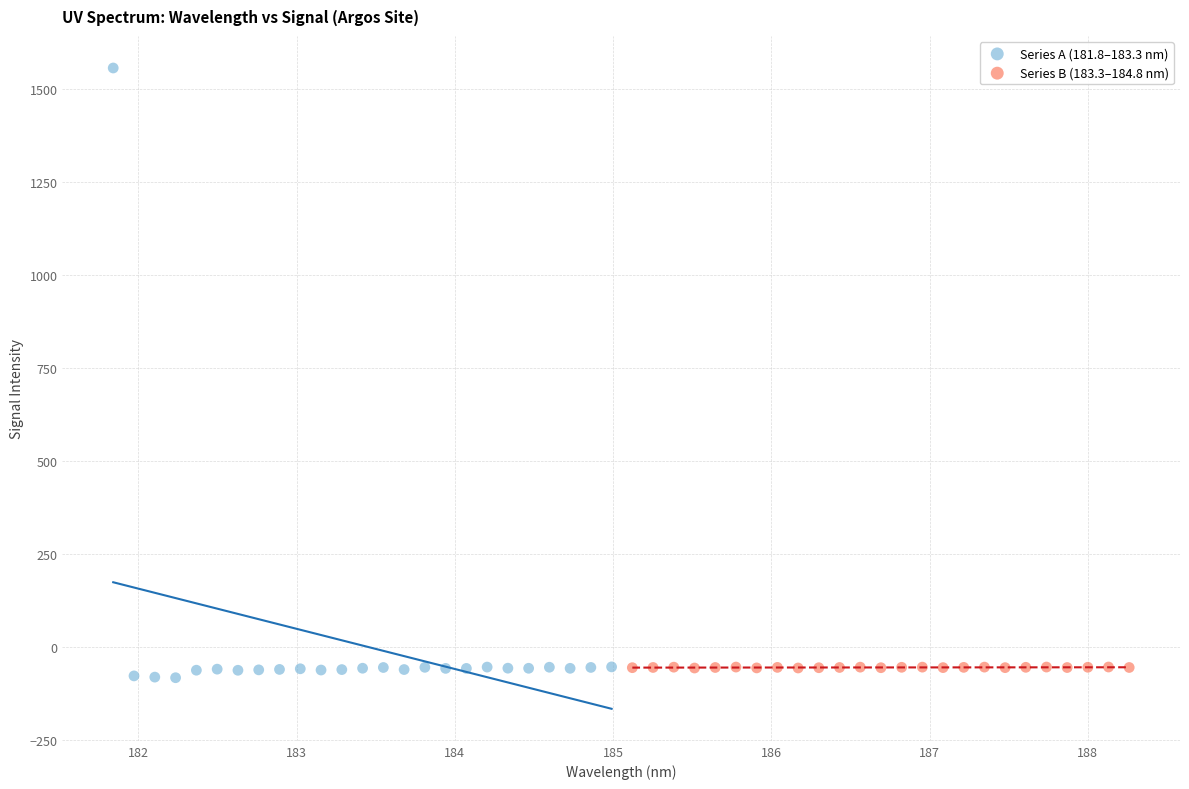

Which series has the widest spread of Y values?

Series A (181.8–183.3 nm)